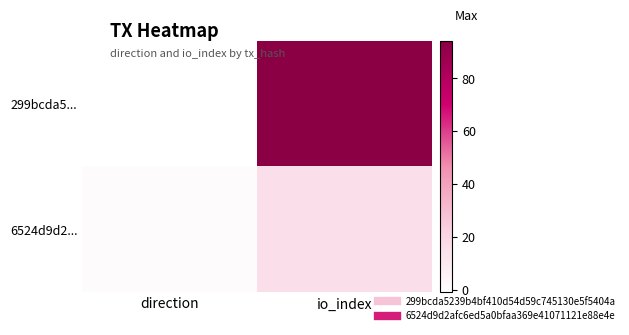

At how many categories does at least one series exceed 48?

1